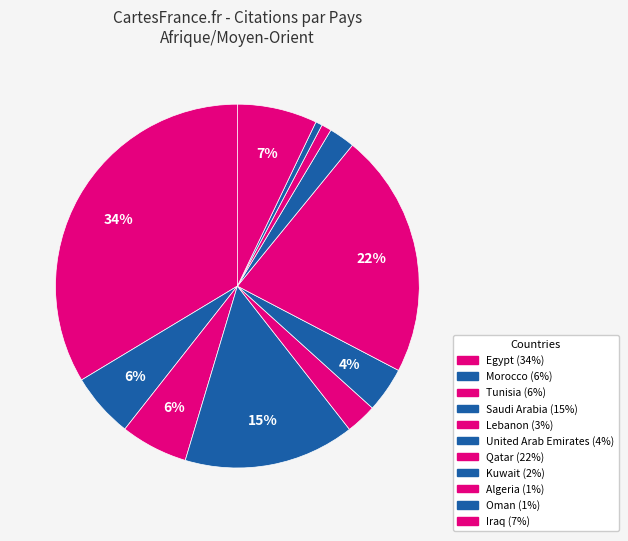

True or false: Qatar accounts for 32% of the total.

False